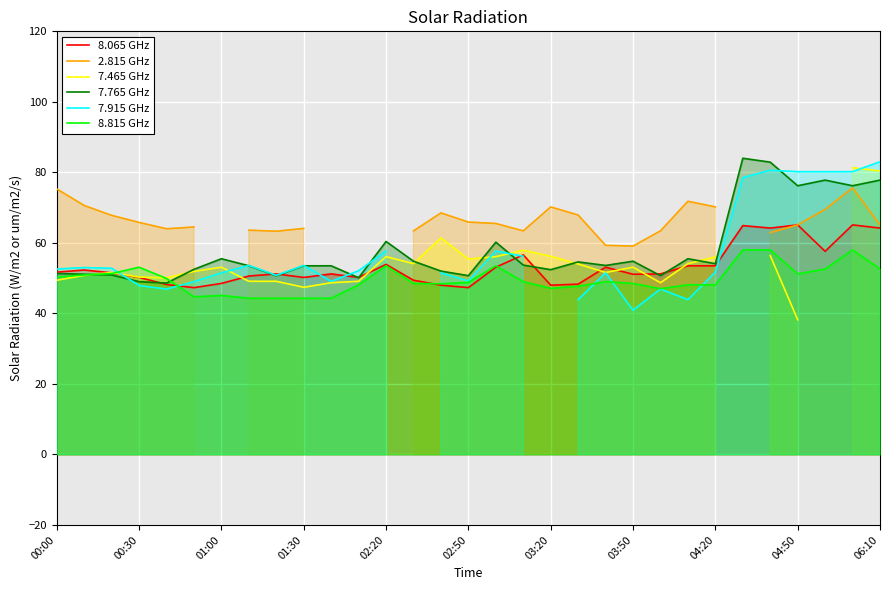

What is the highest value of the 8.065 GHz series?

65.1